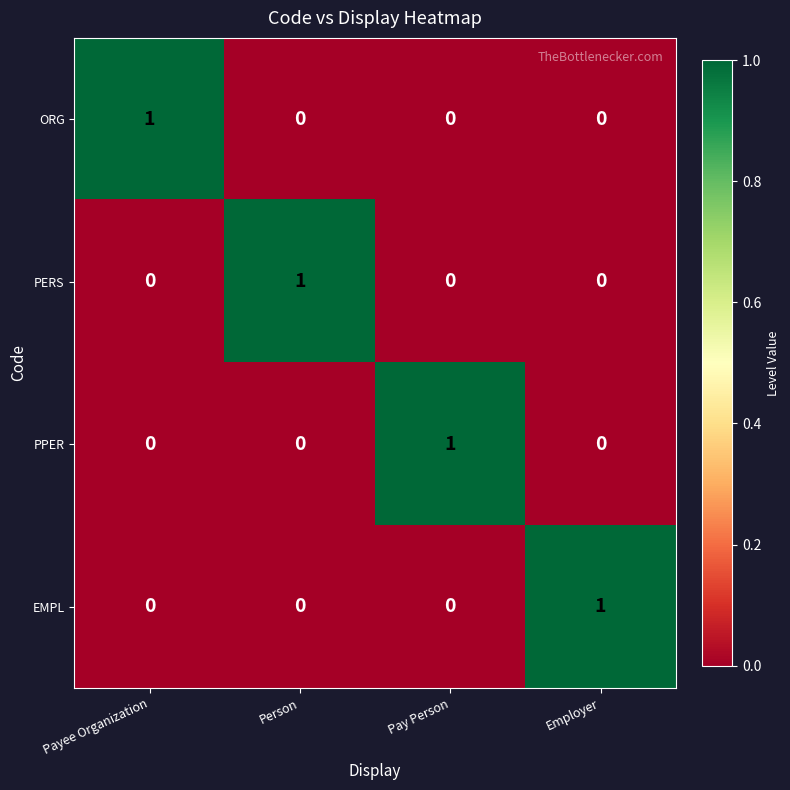

Which category has the highest value in the ORG series?

Payee Organization